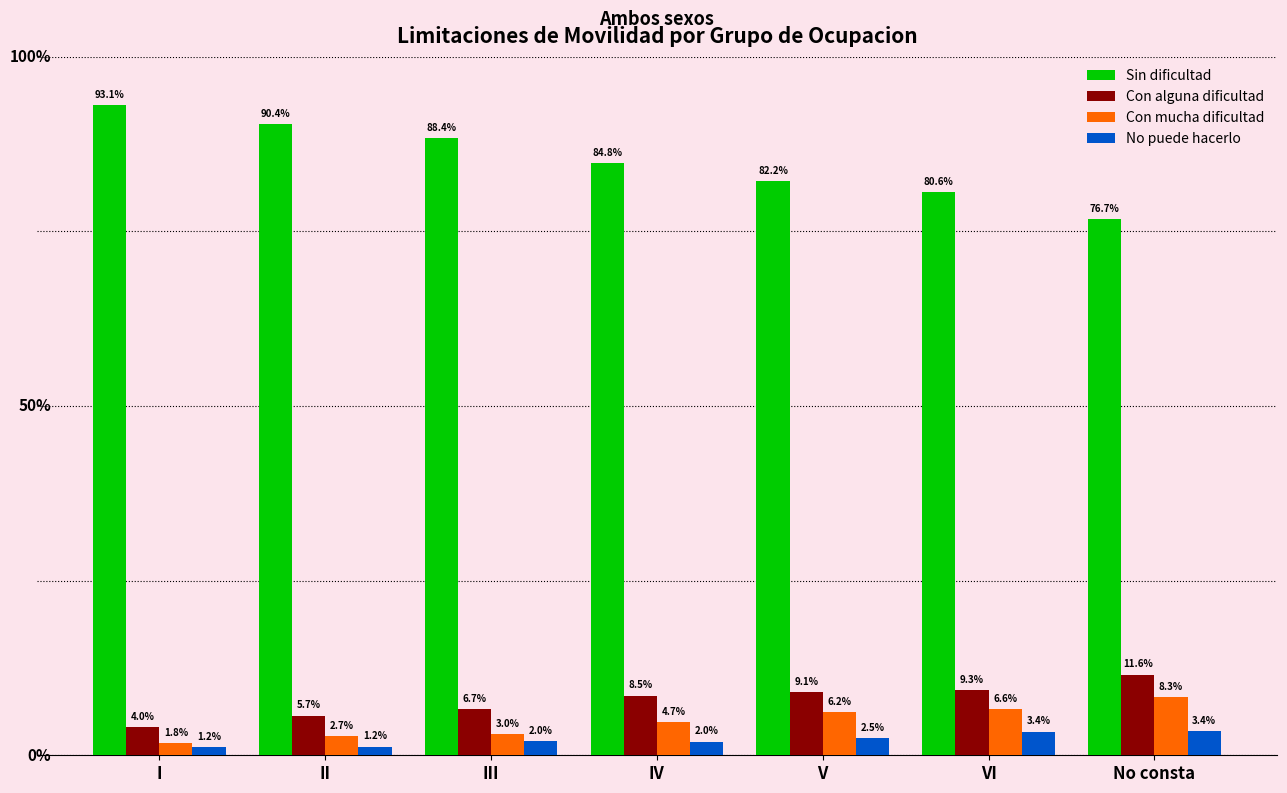

At which label is Sin dificultad closest to 84?

IV